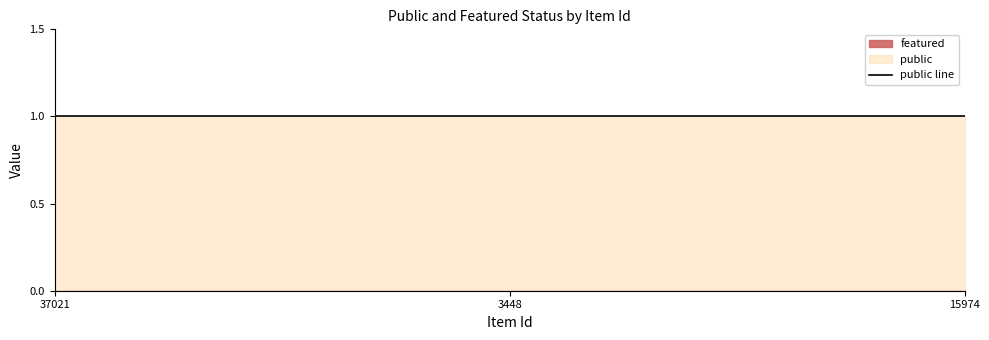

What position from the right is 37021?

3